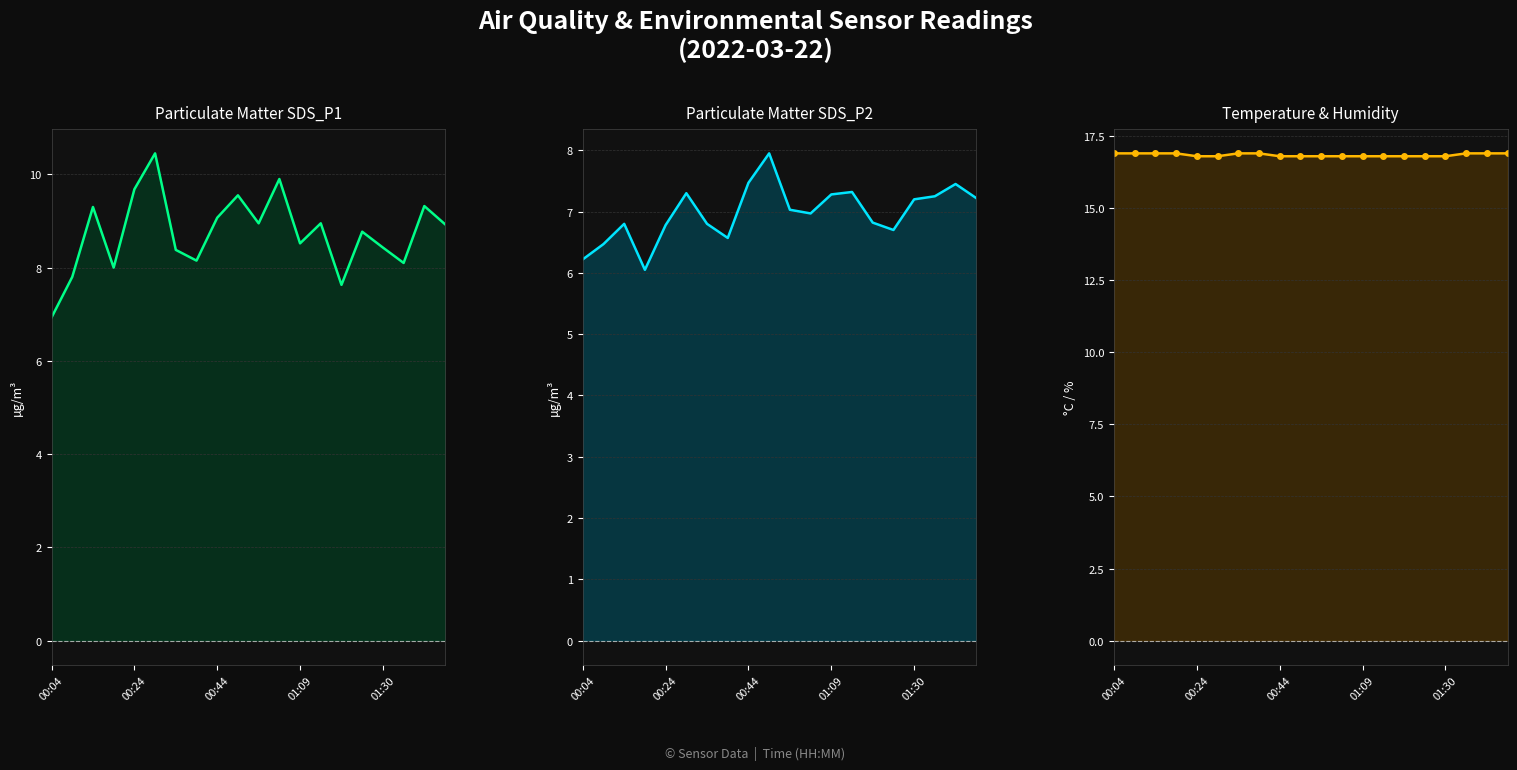

True or false: SDS_P2 has more than 1 points higher than both neighbors.

True